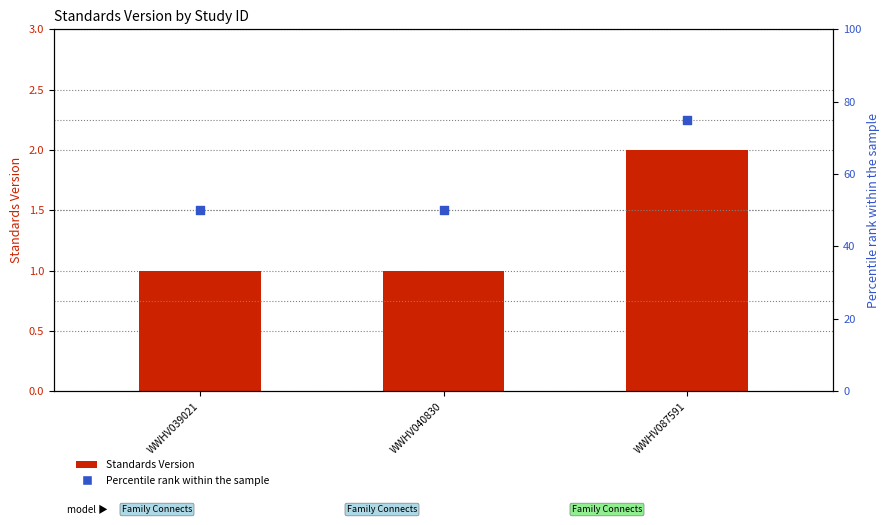

Which series has the widest spread of Y values?

Percentile rank within the sample